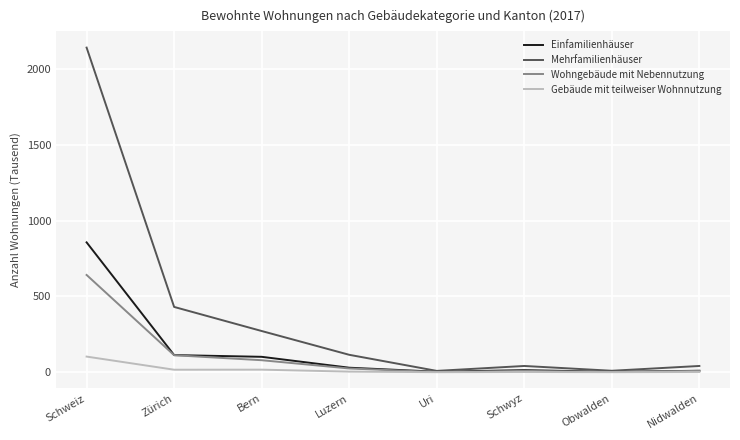

List the series in order of their peak value, highest first.

Mehrfamilienhäuser, Einfamilienhäuser, Wohngebäude mit Nebennutzung, Gebäude mit teilweiser Wohnnutzung